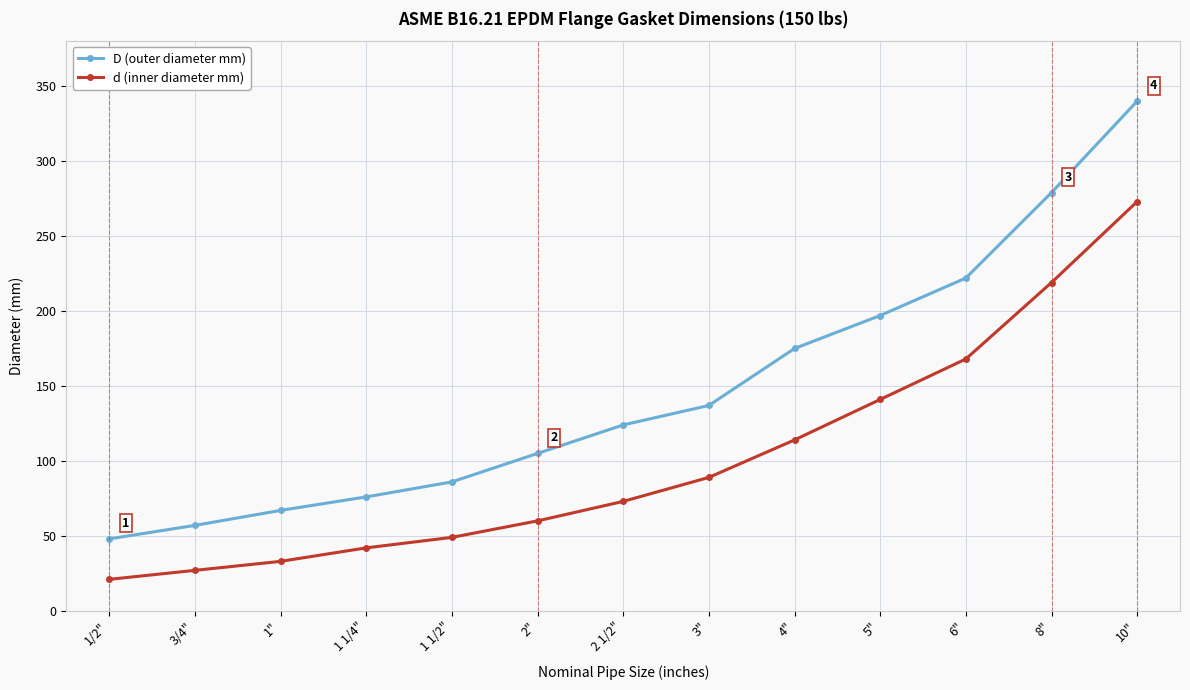

The value of D (outer diameter mm) at 2" is 105. True or false?

True